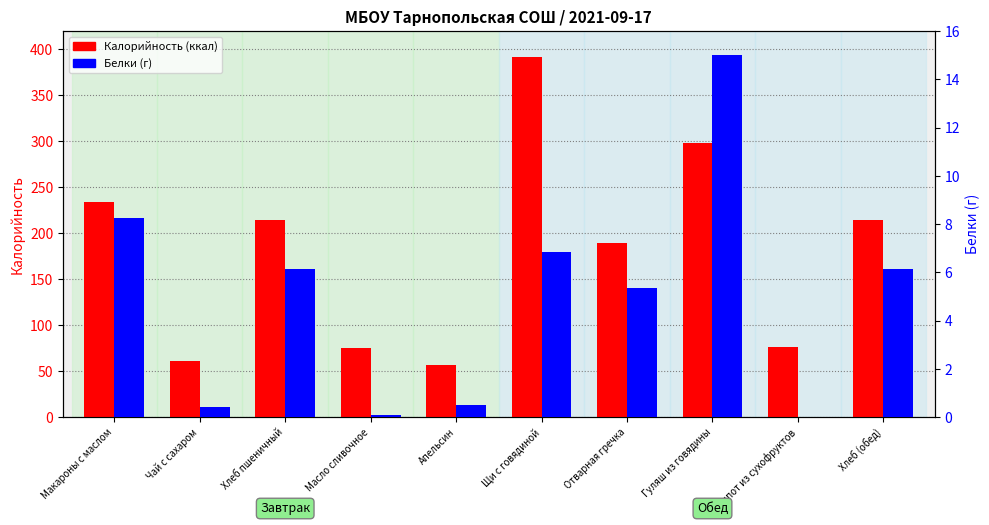

True or false: Калорийность has a value of 189.5 at Отварная гречка.

True